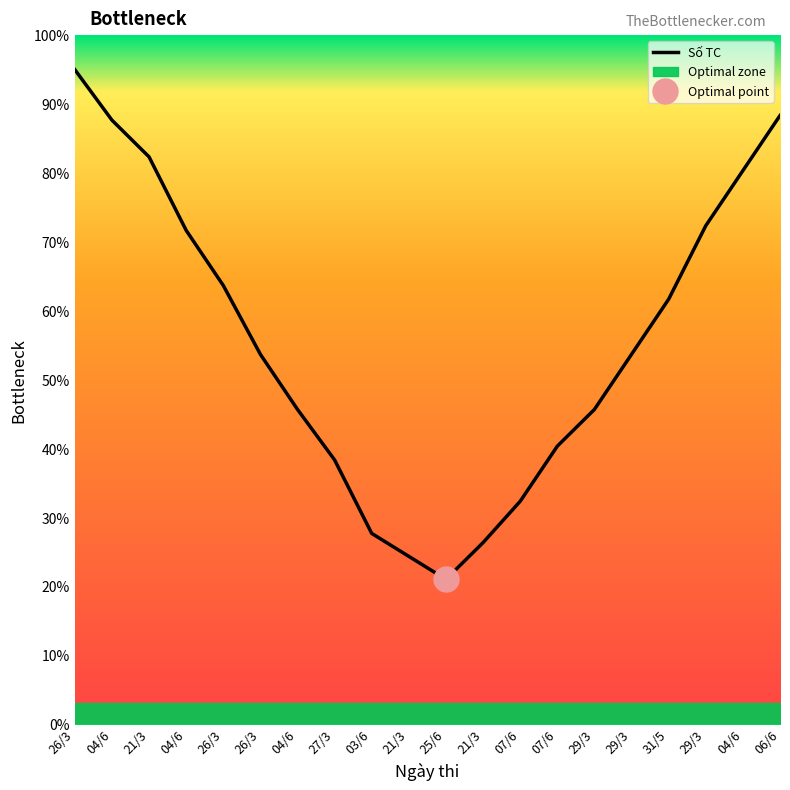

What is the change in value from 21/3 to 03/6?

-54.7